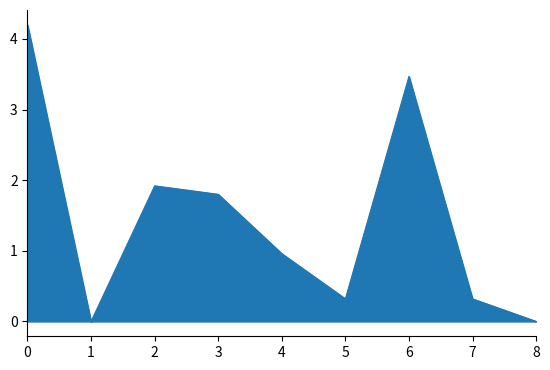

What is the difference between the maximum and minimum values?

4.2